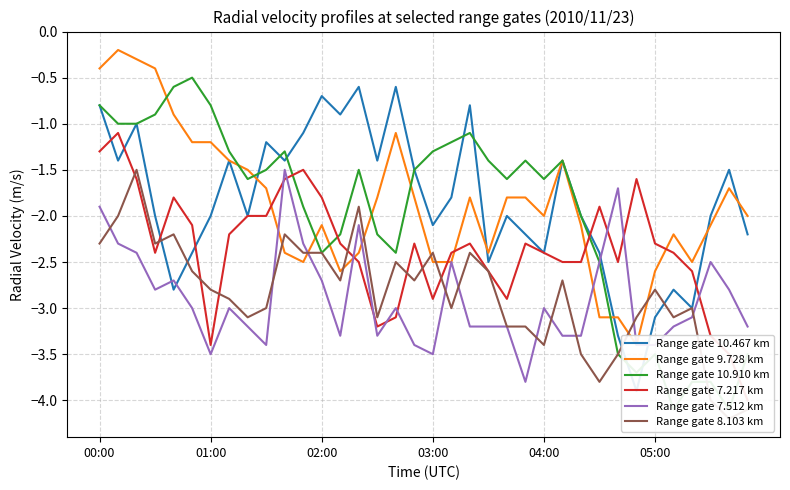

True or false: Range gate 7.512 km has a value of -3.3 at 00:00.

False